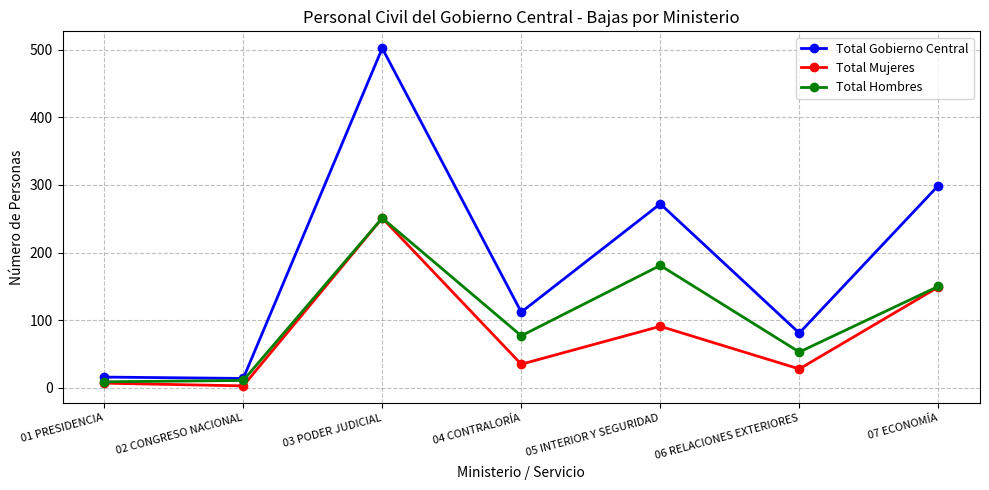

At which label does Total Mujeres reach its peak?

03 PODER JUDICIAL